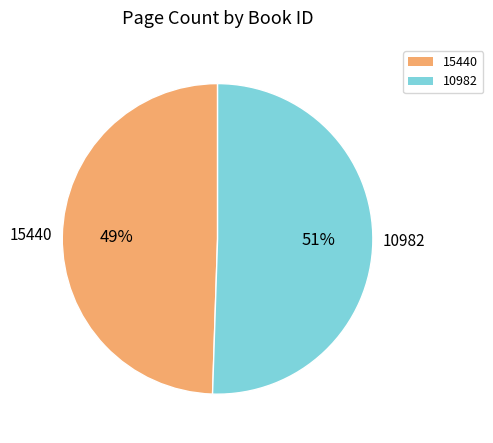

To the nearest percent, what is the combined percentage of 15440 and 10982?

100%